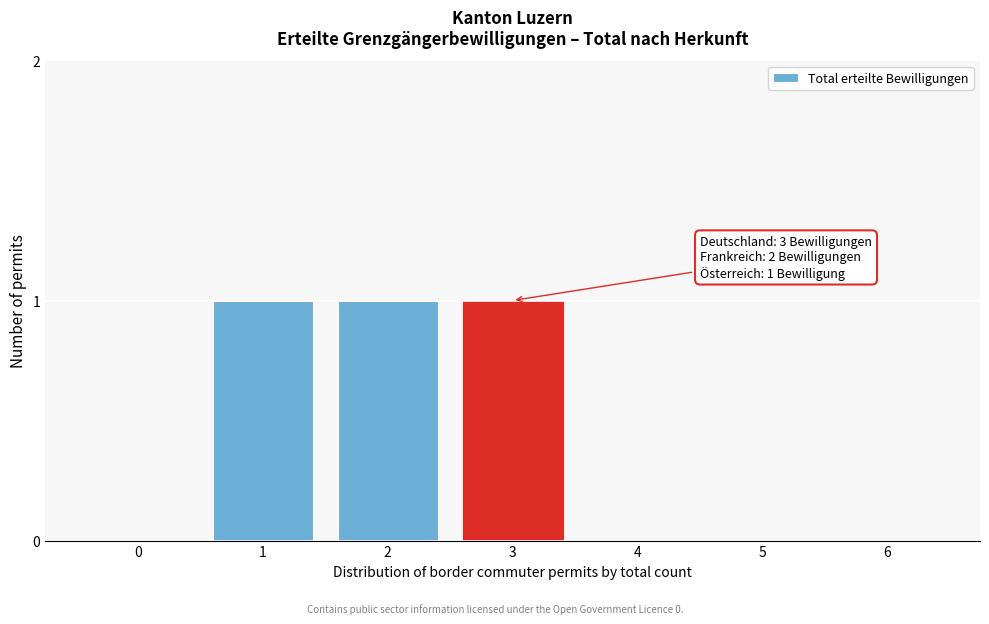

Reading right to left, what are all the values shown in this chart?

6=0	5=0	4=0	3=1	2=1	1=1	0=0